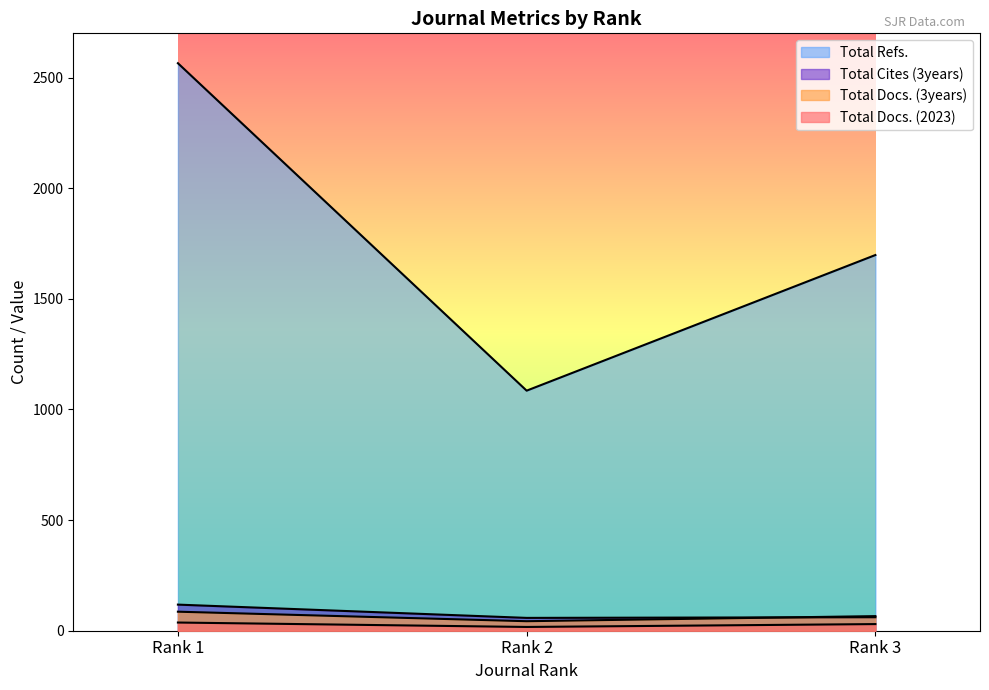

Reading right to left, extract all data points from this chart.

Total Docs. (2023): Rank 3=30	Rank 2=17	Rank 1=37
Total Docs. (3years): Rank 3=66	Rank 2=43	Rank 1=86
Total Refs.: Rank 3=1698	Rank 2=1085	Rank 1=2565
Total Cites (3years): Rank 3=61	Rank 2=58	Rank 1=118